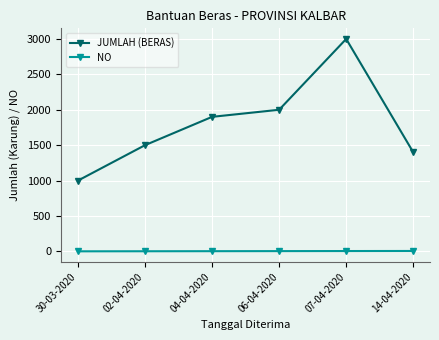

Is this an area chart (filled region under the line)?

No